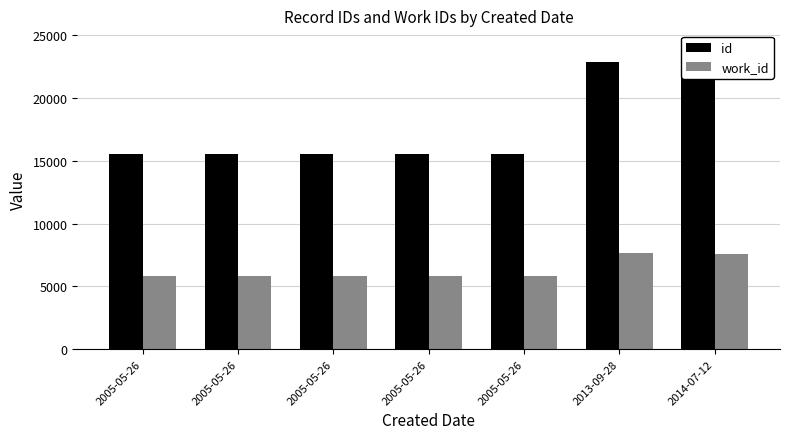

What are all the series names shown in the legend?

id, work_id